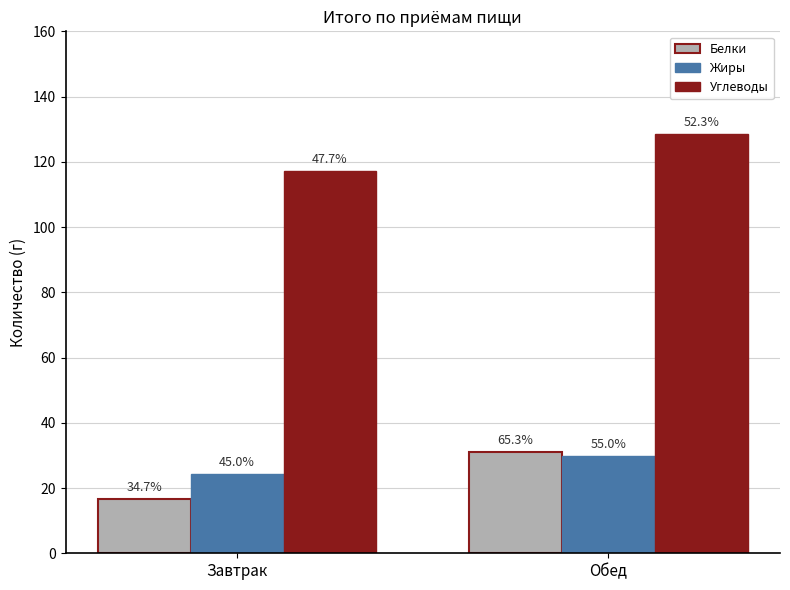

What are all the series names shown in the legend?

Белки, Жиры, Углеводы